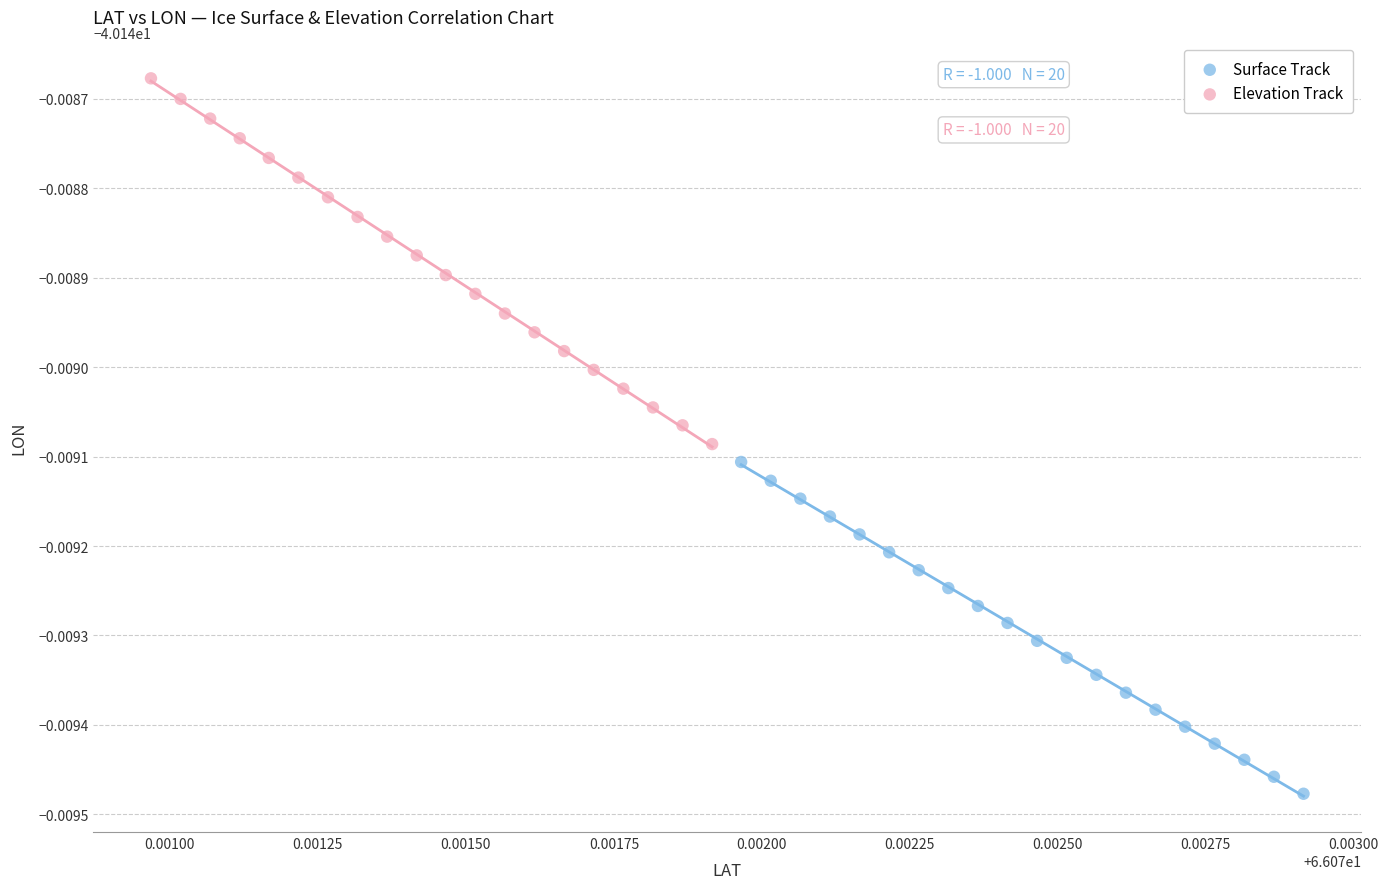

What are all the series names shown in the legend?

Surface Track, Elevation Track